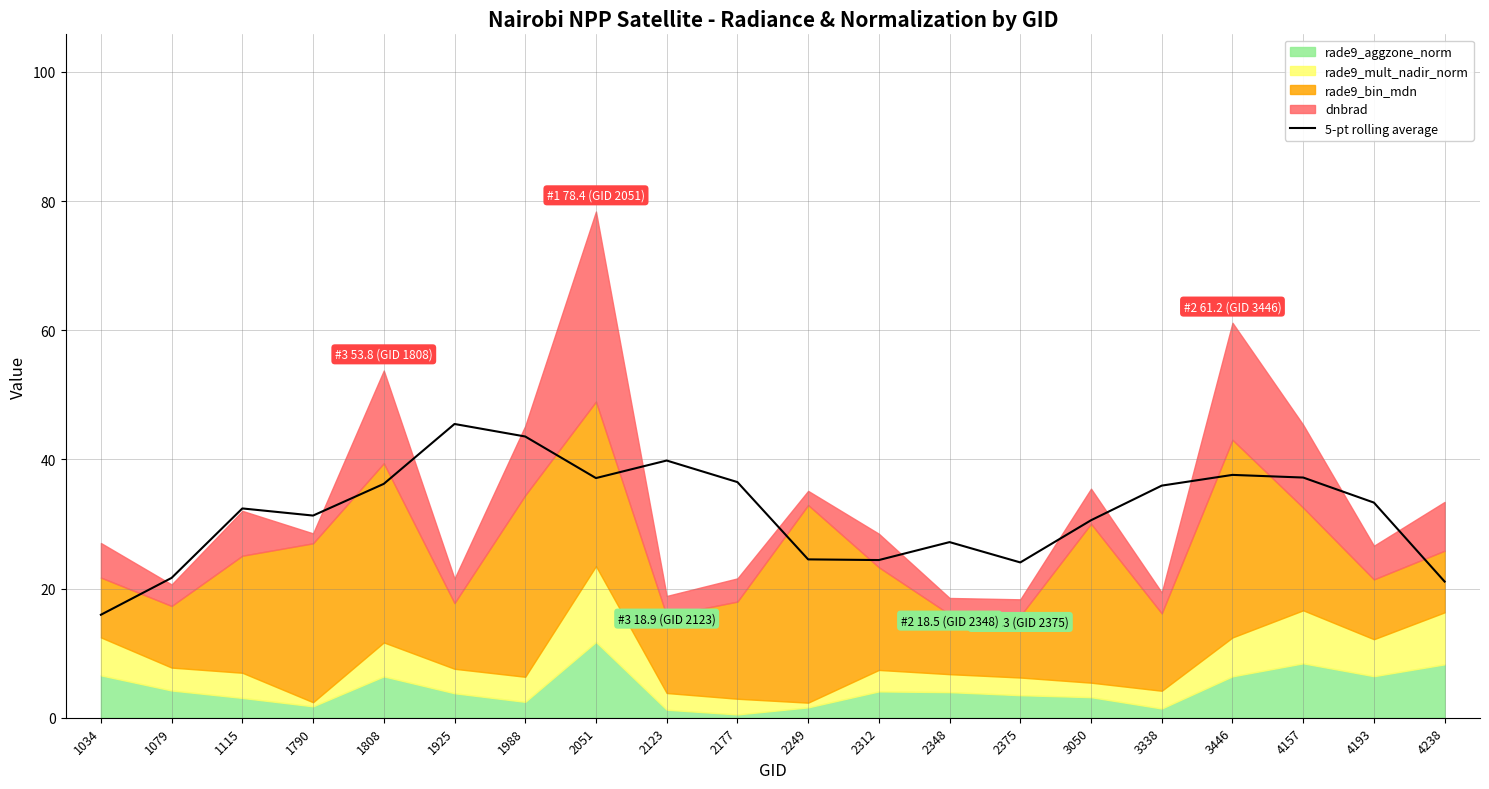

At which label does the data first exceed 33?

1808